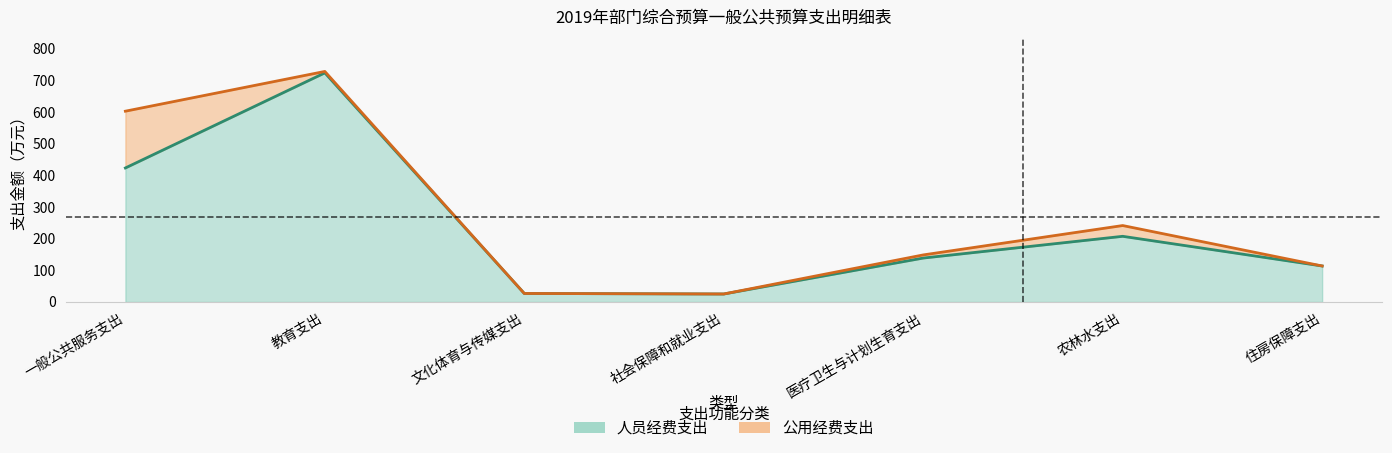

Reading right to left, list all the values displayed in this chart.

113.7	207.4	138.7	25.2	26.8	723.6	423.2